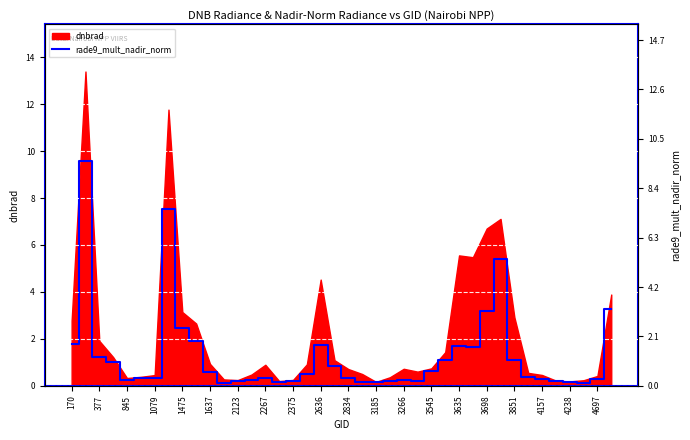

The value at 4157 is 0.2. True or false?

False